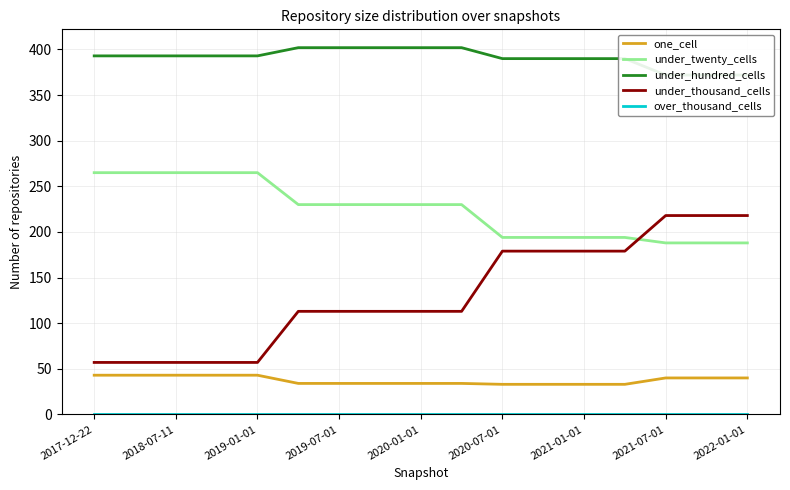

The under_hundred_cells series shows 390 at 13. True or false?

True